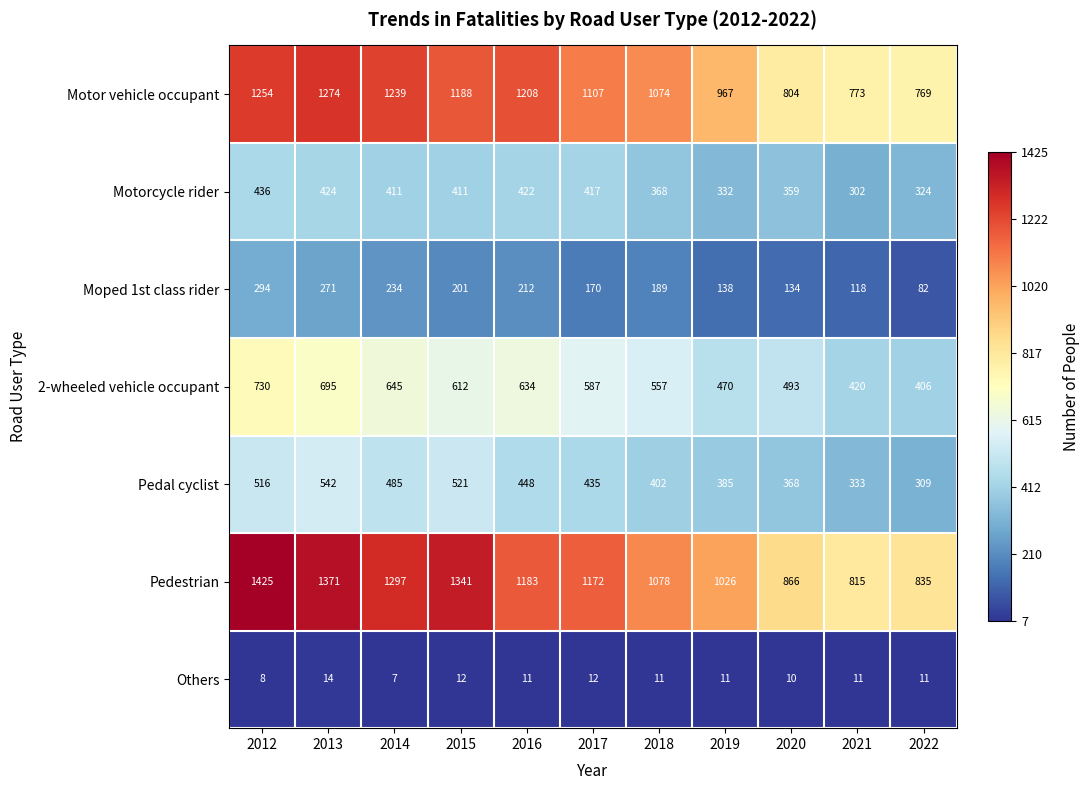

What is the difference between the maximum and minimum values in the Motor vehicle occupant series?

505